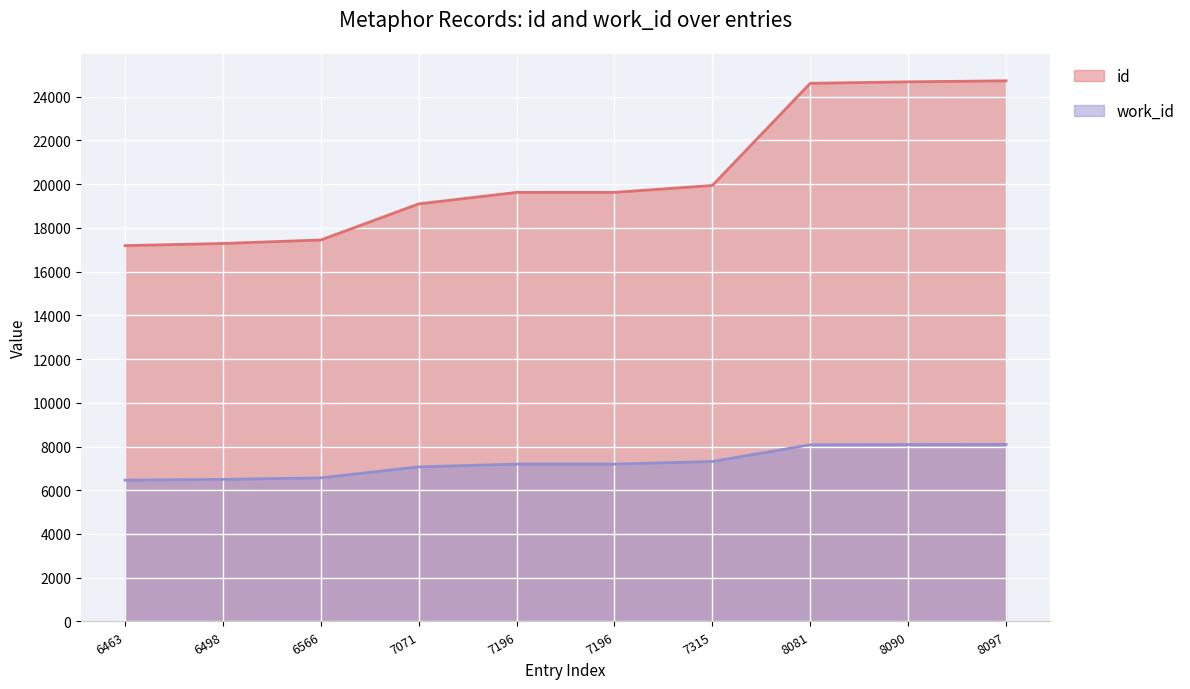

Reading left to right, what are all the values shown in this chart?

id: 6463=17188	6498=17285	6566=17445	7071=19096	7196=19621	7196=19622	7315=19937	8081=24610	8090=24677	8097=24724
work_id: 6463=6463	6498=6498	6566=6566	7071=7071	7196=7196	7196=7196	7315=7315	8081=8081	8090=8090	8097=8097